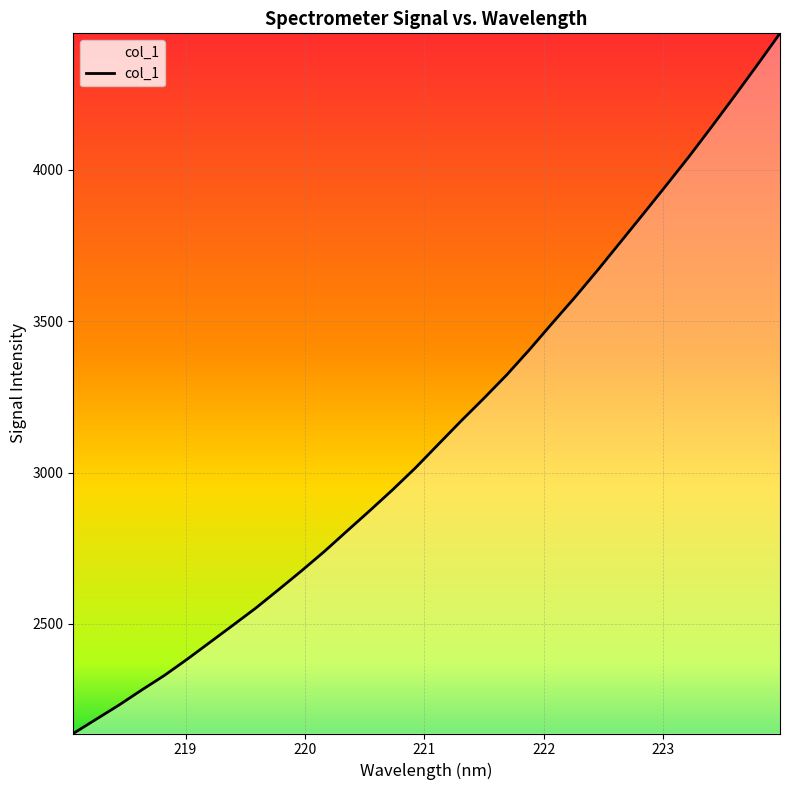

What is the minimum value shown in the chart?

2137.4